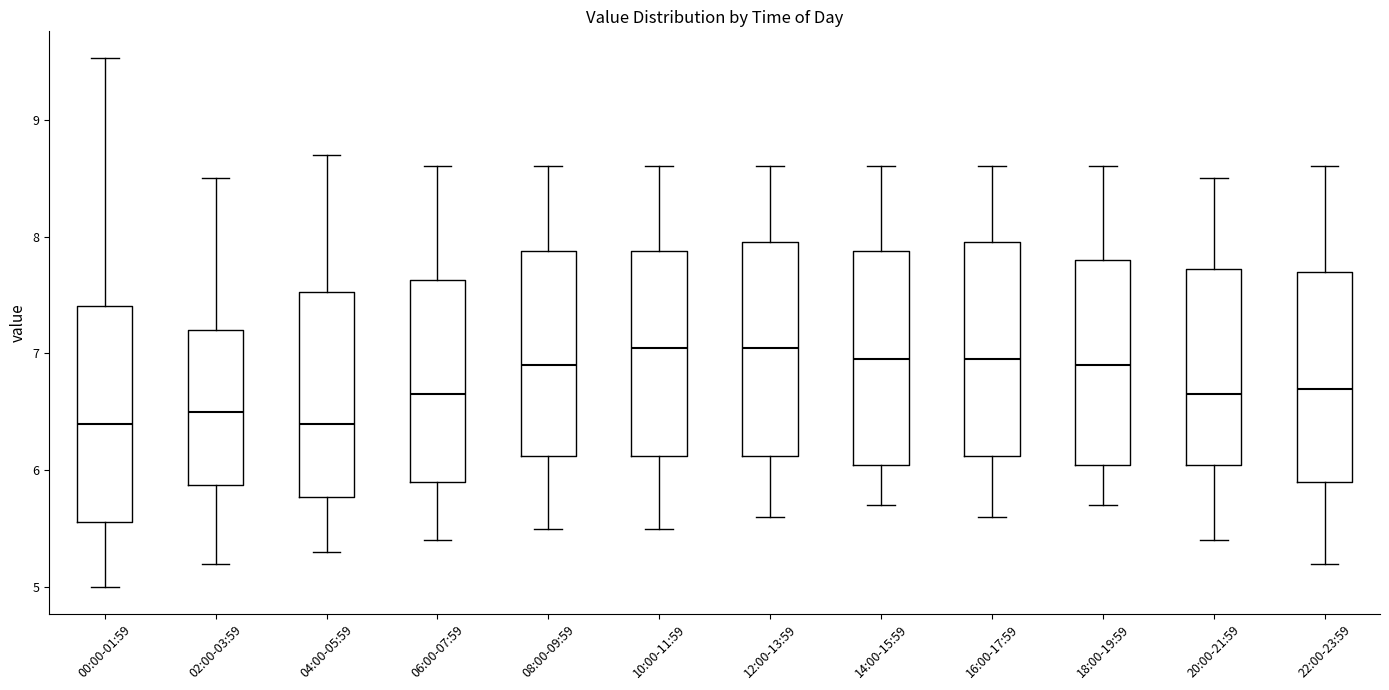

Reading left to right, transcribe this box plot: for each box, give where its median line is, the range the box spans, and where its two whiskers end, as read against the y-axis. The values are not printed on the chart, so give them approximately, as read against the axis.

00:00-01:59: median 6.4, box 5.6 to 7.4, whiskers 5.0 to 9.5
02:00-03:59: median 6.5, box 5.9 to 7.2, whiskers 5.2 to 8.5
04:00-05:59: median 6.4, box 5.8 to 7.5, whiskers 5.3 to 8.7
06:00-07:59: median 6.7, box 5.9 to 7.6, whiskers 5.4 to 8.6
08:00-09:59: median 6.9, box 6.1 to 7.9, whiskers 5.5 to 8.6
10:00-11:59: median 7.1, box 6.1 to 7.9, whiskers 5.5 to 8.6
12:00-13:59: median 7.1, box 6.1 to 8.0, whiskers 5.6 to 8.6
14:00-15:59: median 7.0, box 6.1 to 7.9, whiskers 5.7 to 8.6
16:00-17:59: median 7.0, box 6.1 to 8.0, whiskers 5.6 to 8.6
18:00-19:59: median 6.9, box 6.1 to 7.8, whiskers 5.7 to 8.6
20:00-21:59: median 6.7, box 6.1 to 7.7, whiskers 5.4 to 8.5
22:00-23:59: median 6.7, box 5.9 to 7.7, whiskers 5.2 to 8.6